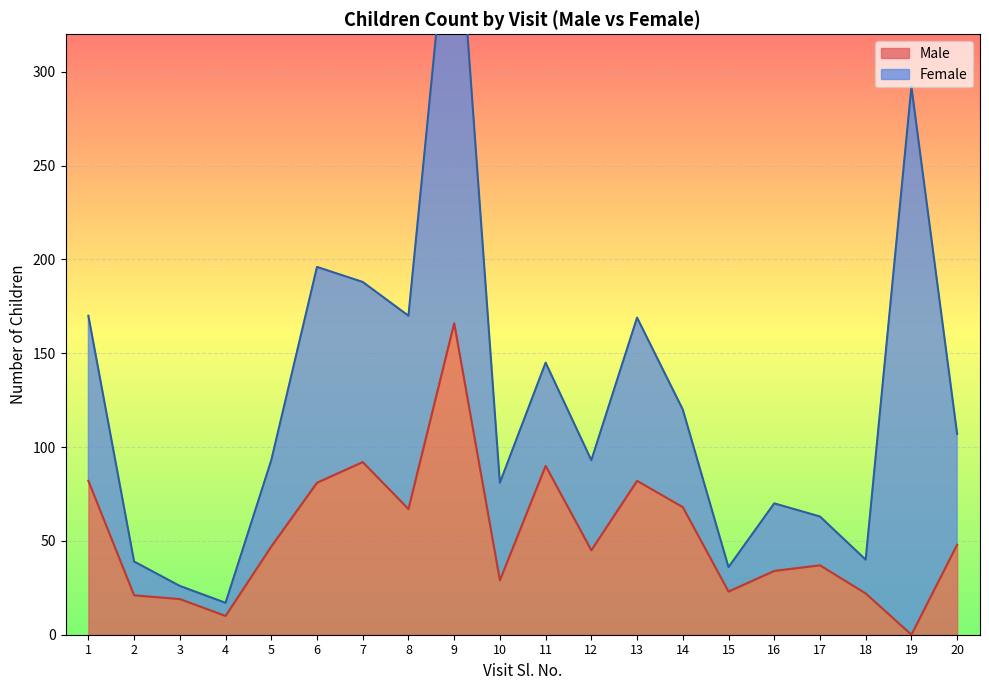

Which category has the lowest value in the Male series?

19